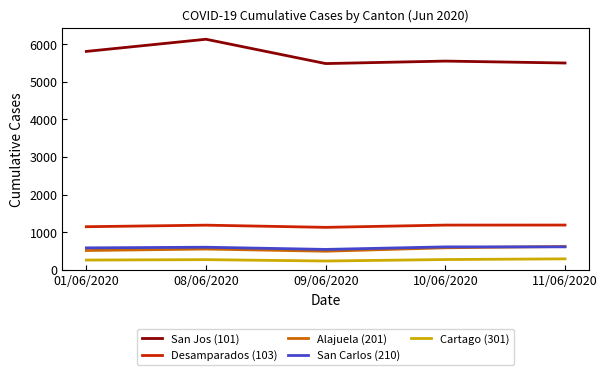

True or false: Cartago (301) and San Jos (101) cross at least once.

False